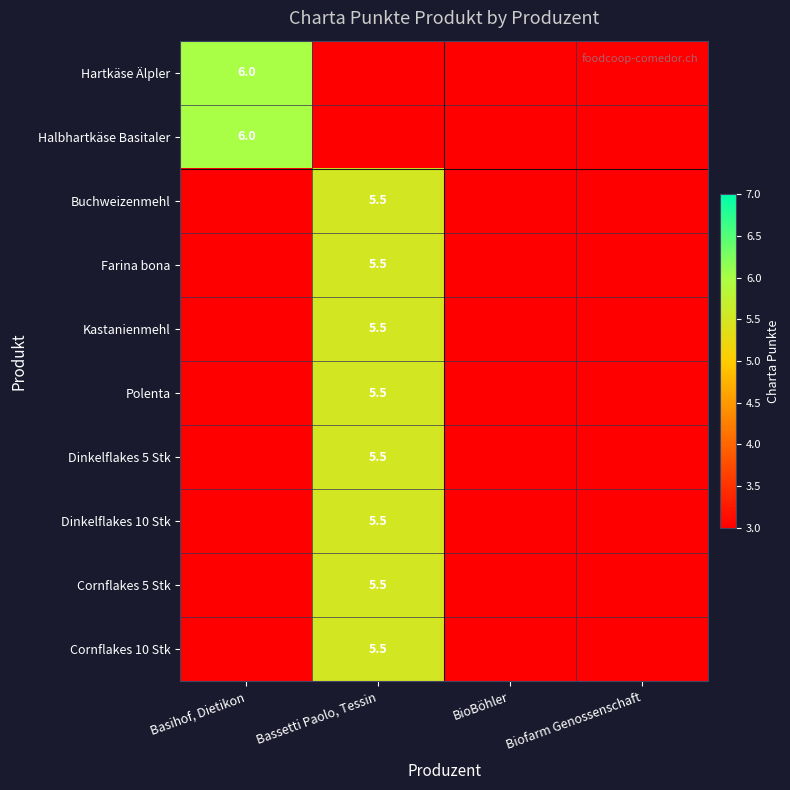

How many categories are shown in the chart?

4